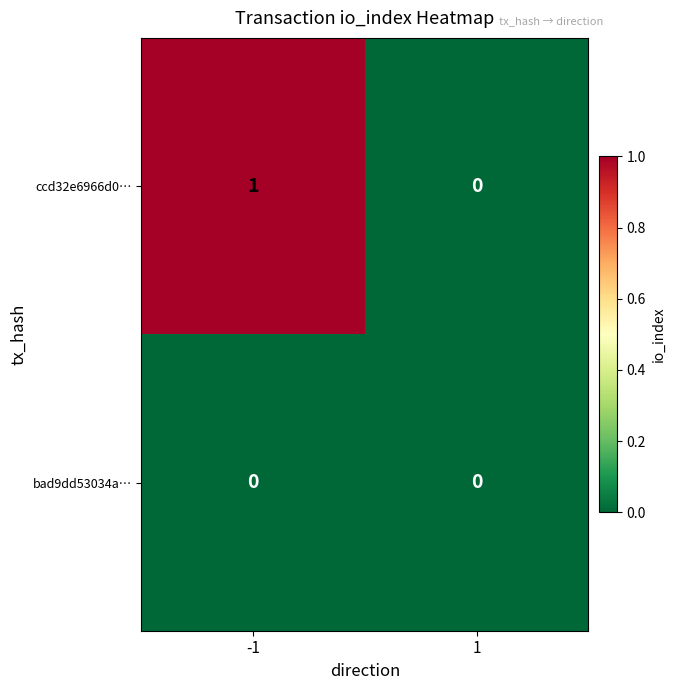

Reading left to right, what are all the values shown in this chart?

ccd32e6966d0…: 1	0
bad9dd53034a…: 0	0